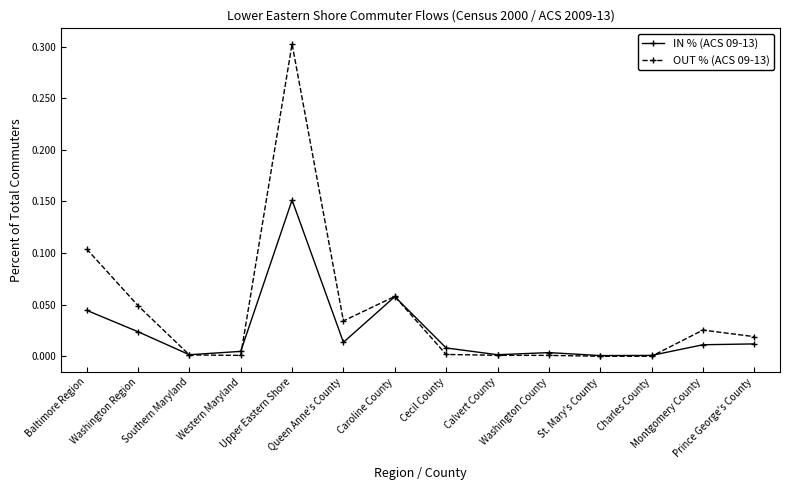

What is the maximum value shown in the chart?

0.3